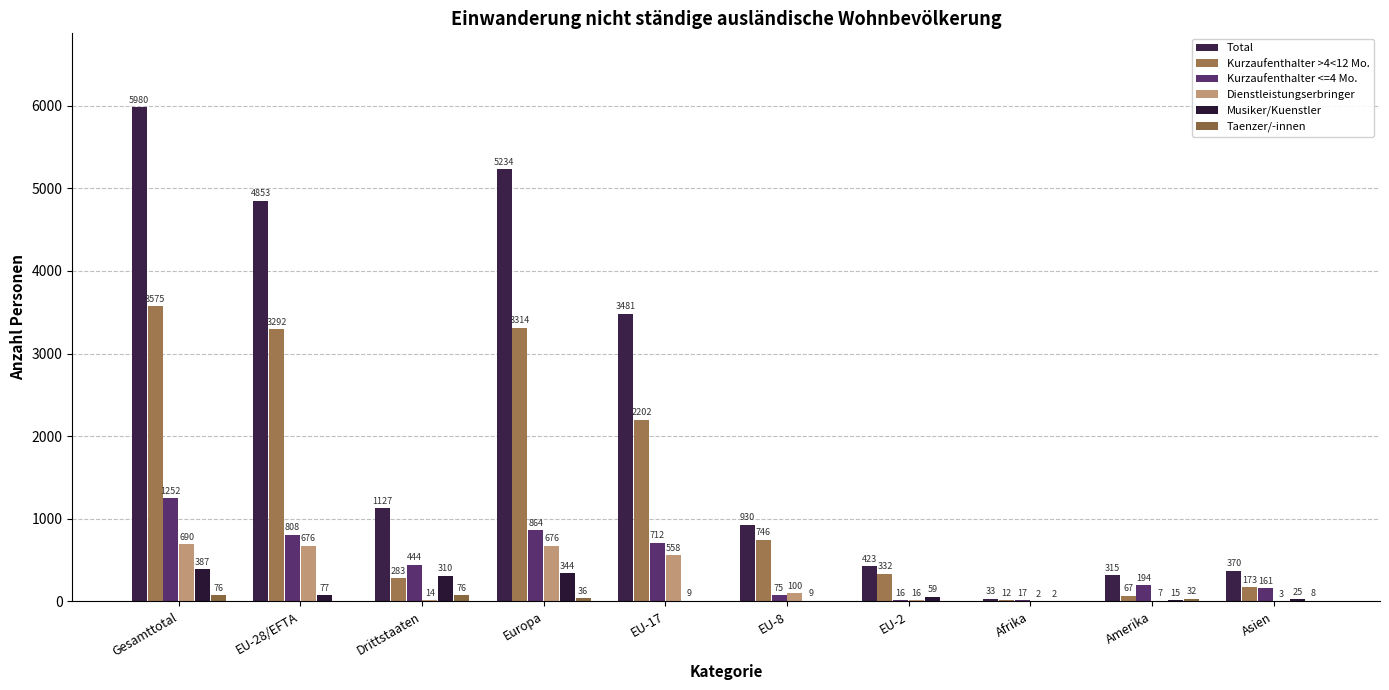

Count the number of categories in the chart.

10